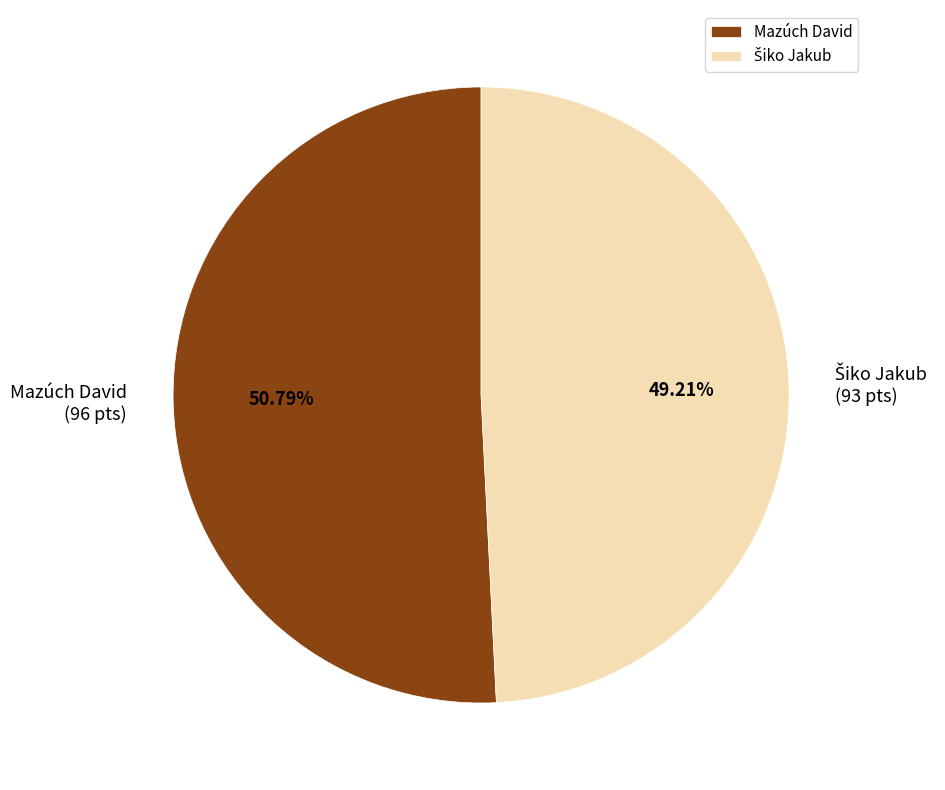

Does any single category account for the majority?

Yes